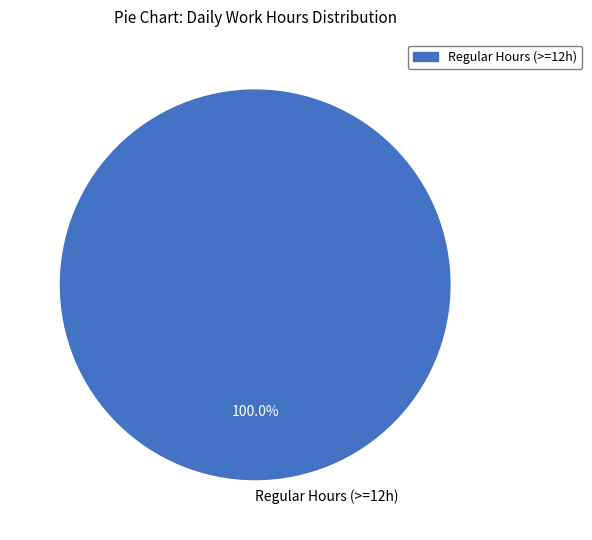

Rank the categories by value from lowest to highest.

Regular Hours (>=12h)